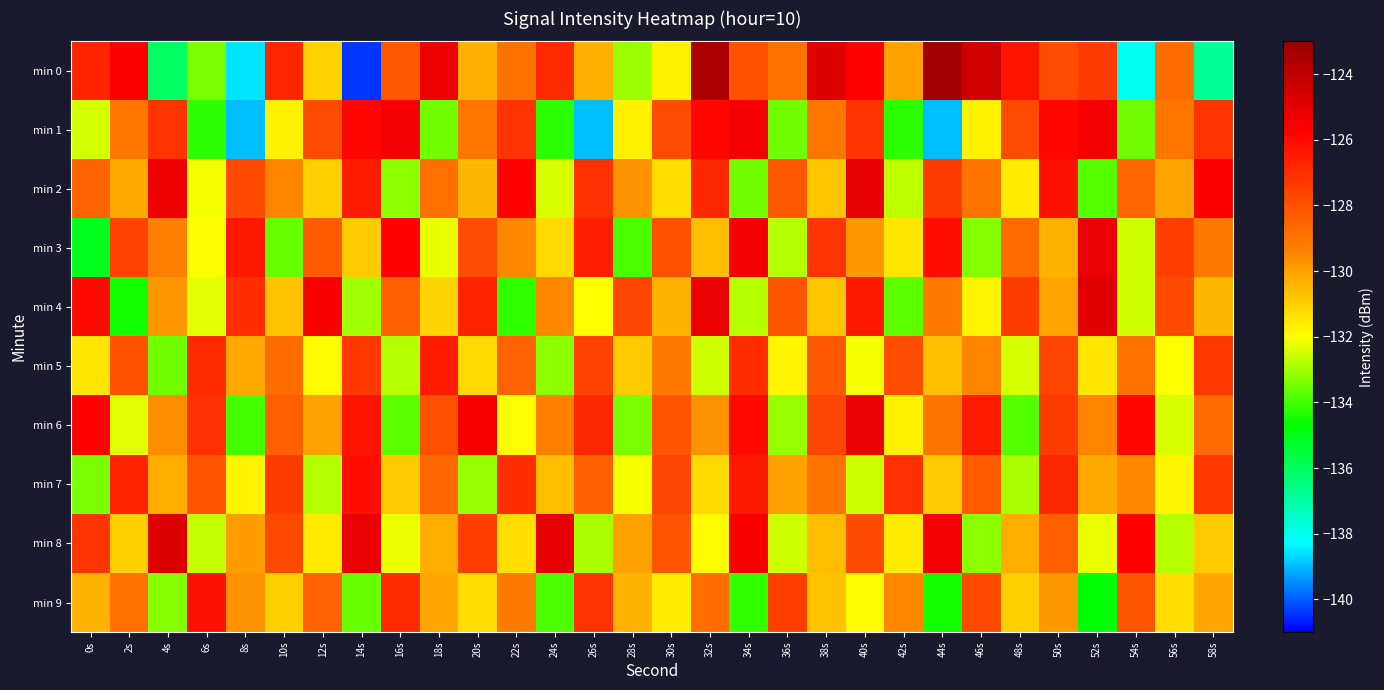

Count the number of data series in this chart.

10